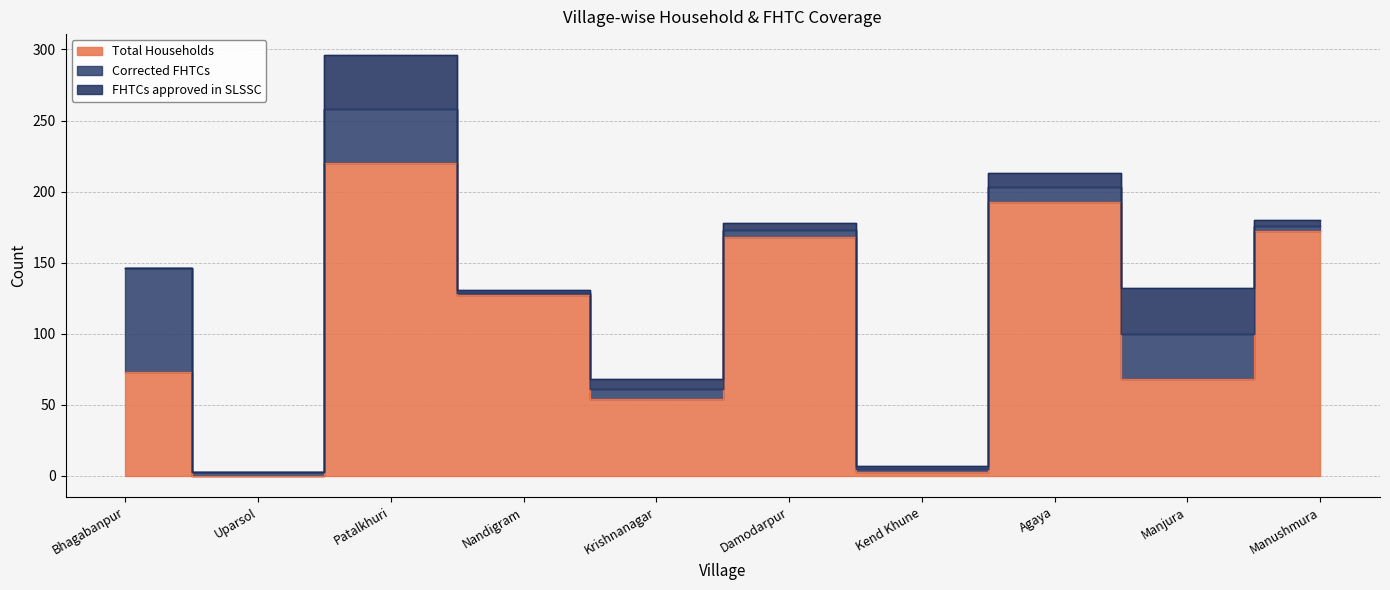

What is the label of the 5th point from the right?

Damodarpur